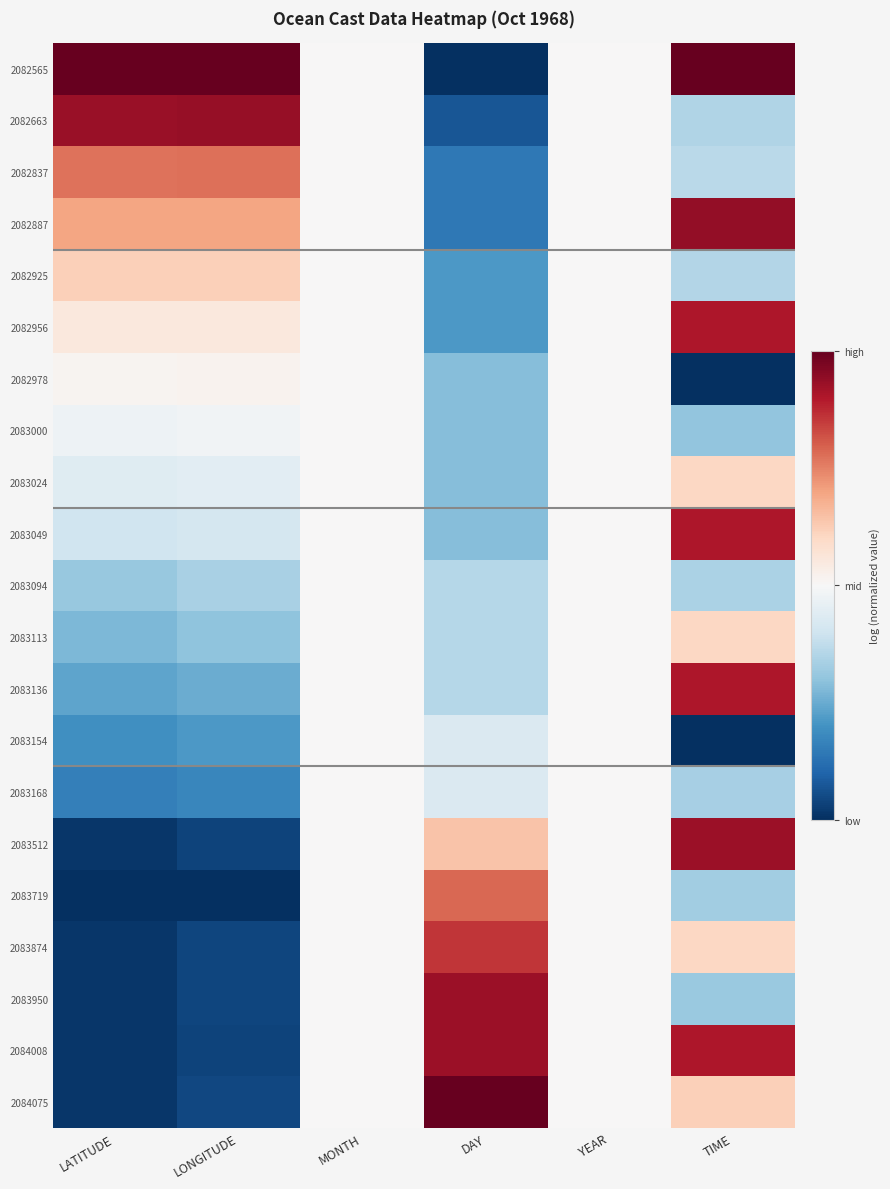

Which has a higher value, LONGITUDE or LATITUDE?

LONGITUDE